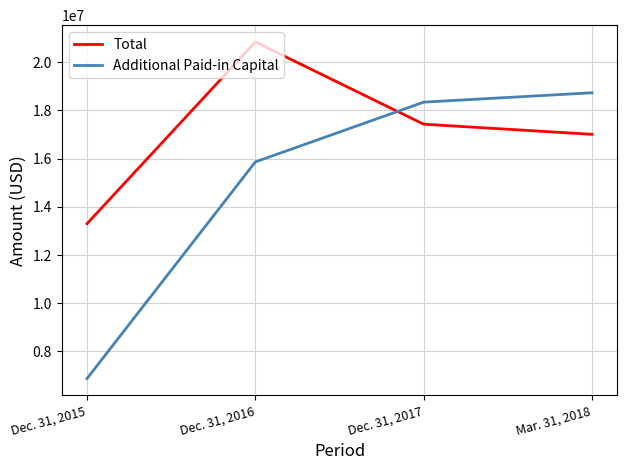

How many lines are shown in the chart?

2